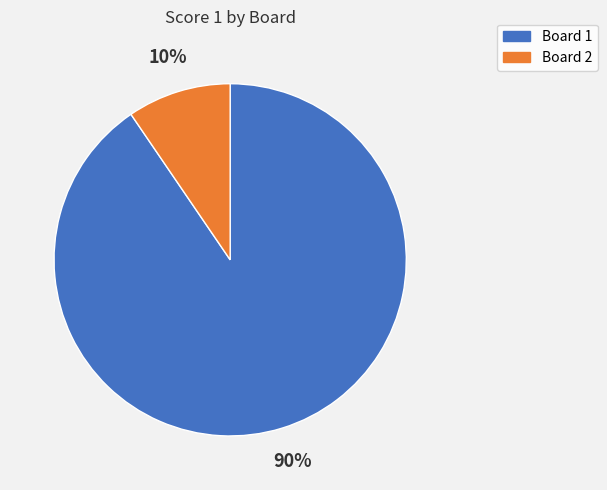

Is it true that Board 1 is 90% of the pie?

True